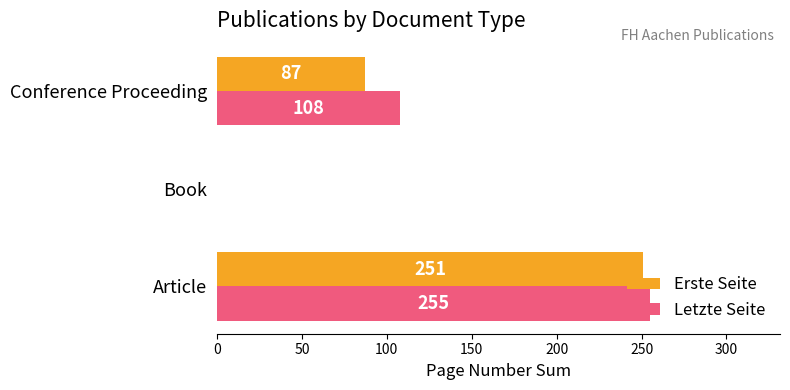

What are all the series names shown in the legend?

Erste Seite, Letzte Seite